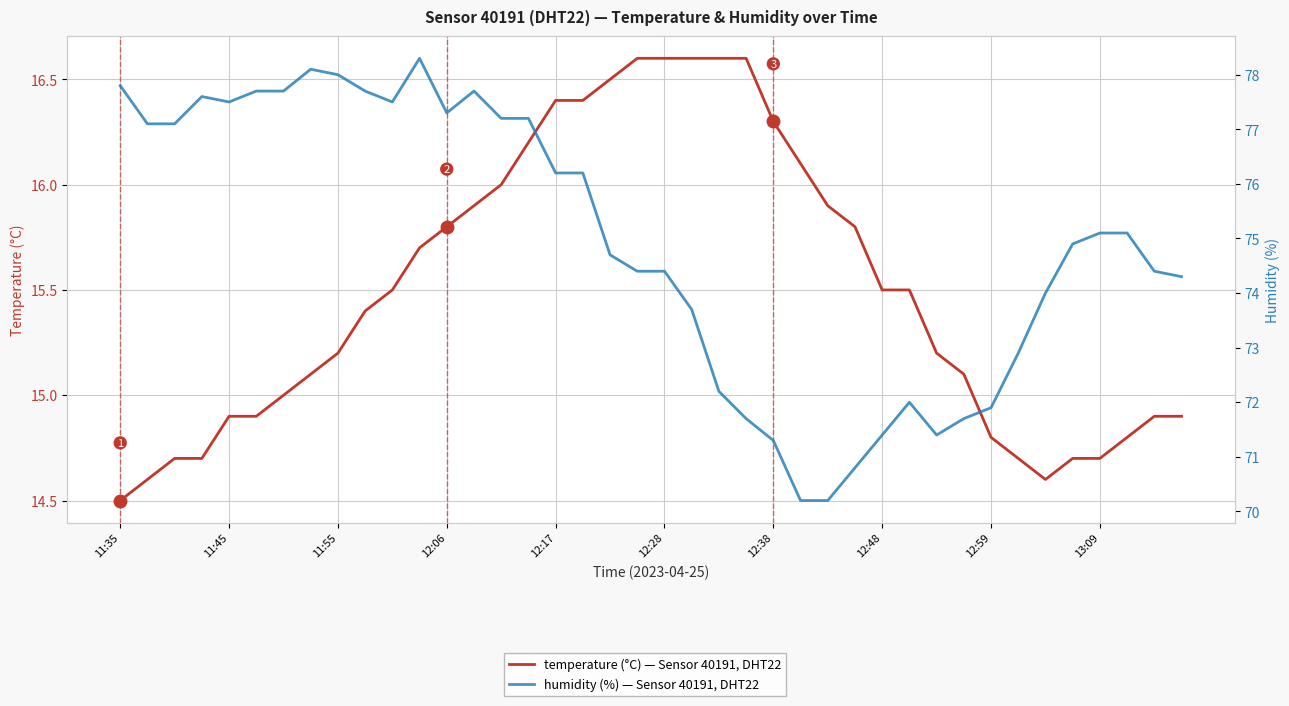

In temperature, how many points are lower than both neighbors (excluding endpoints)?

1